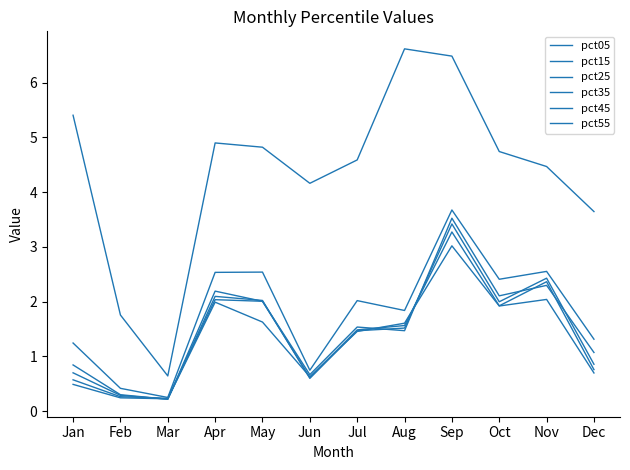

The value of pct55 at Jan is 0.5. True or false?

True